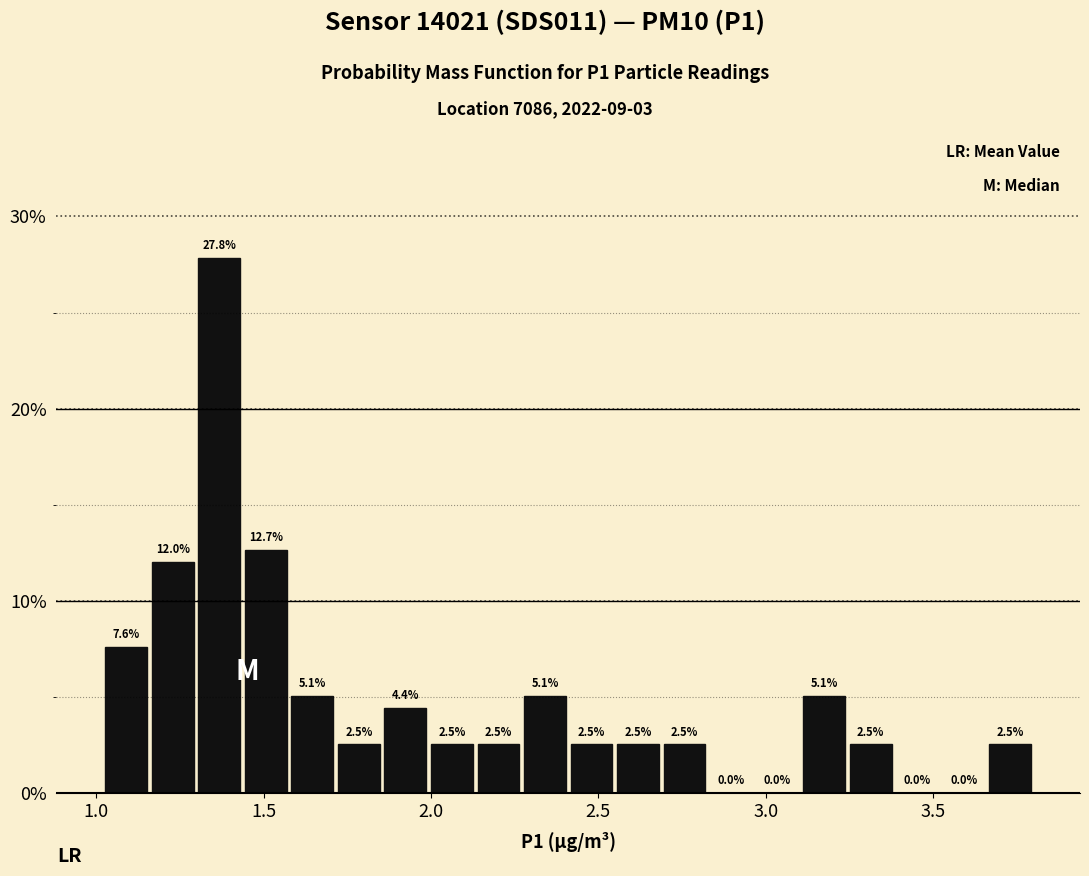

Read against the x-axis, roughly where is the centre of the tallest bar?

1.35